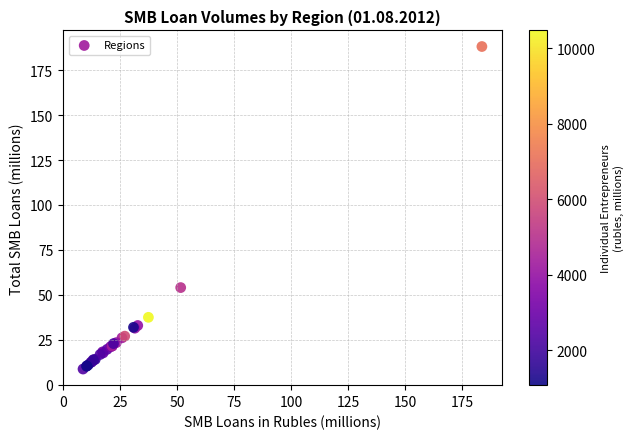

What Y value in the scatter plot is closest to 98?

54.0